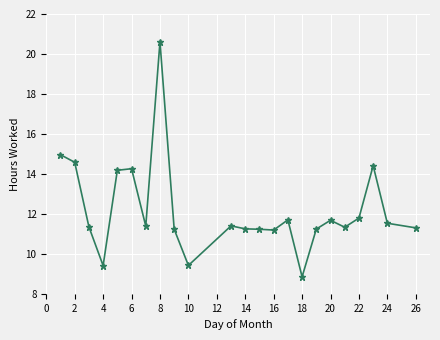

What is the value of the 2nd point from the left?

14.6